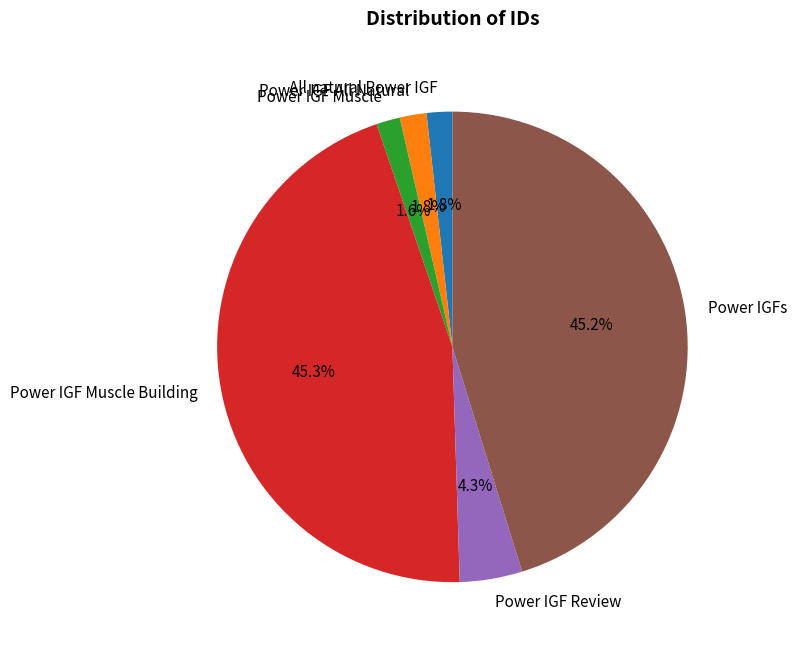

Does any single category account for the majority?

No